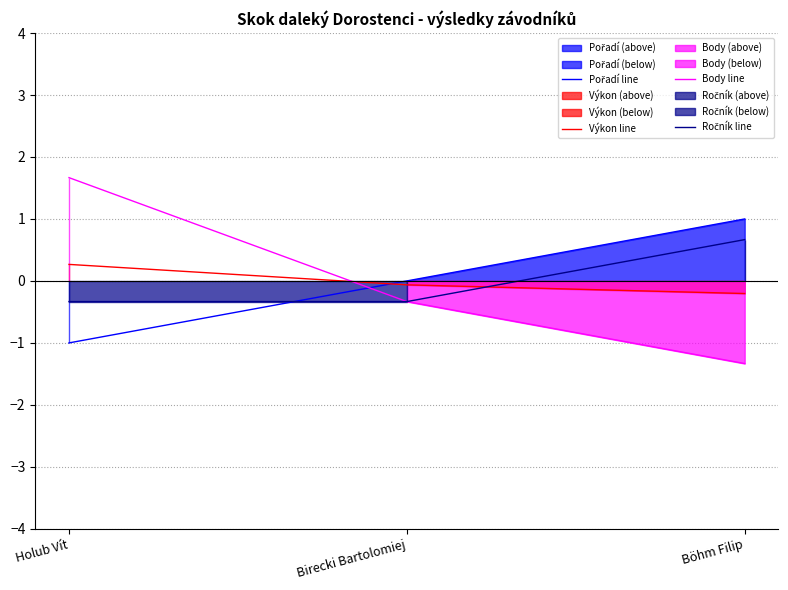

At which category is the sum across all series the highest?

Holub Vít